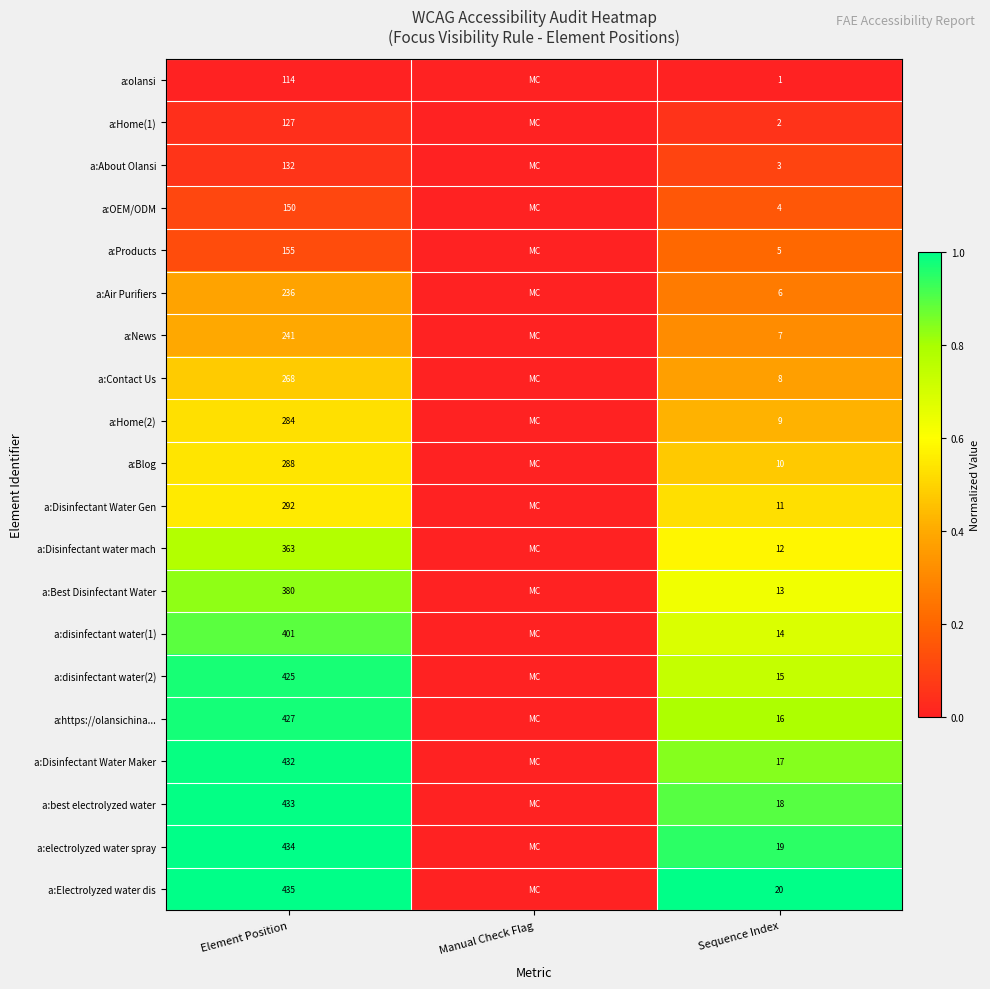

Is the value of a:best electrolyzed water at Element Position greater than the value of a:OEM/ODM at Element Position?

Yes